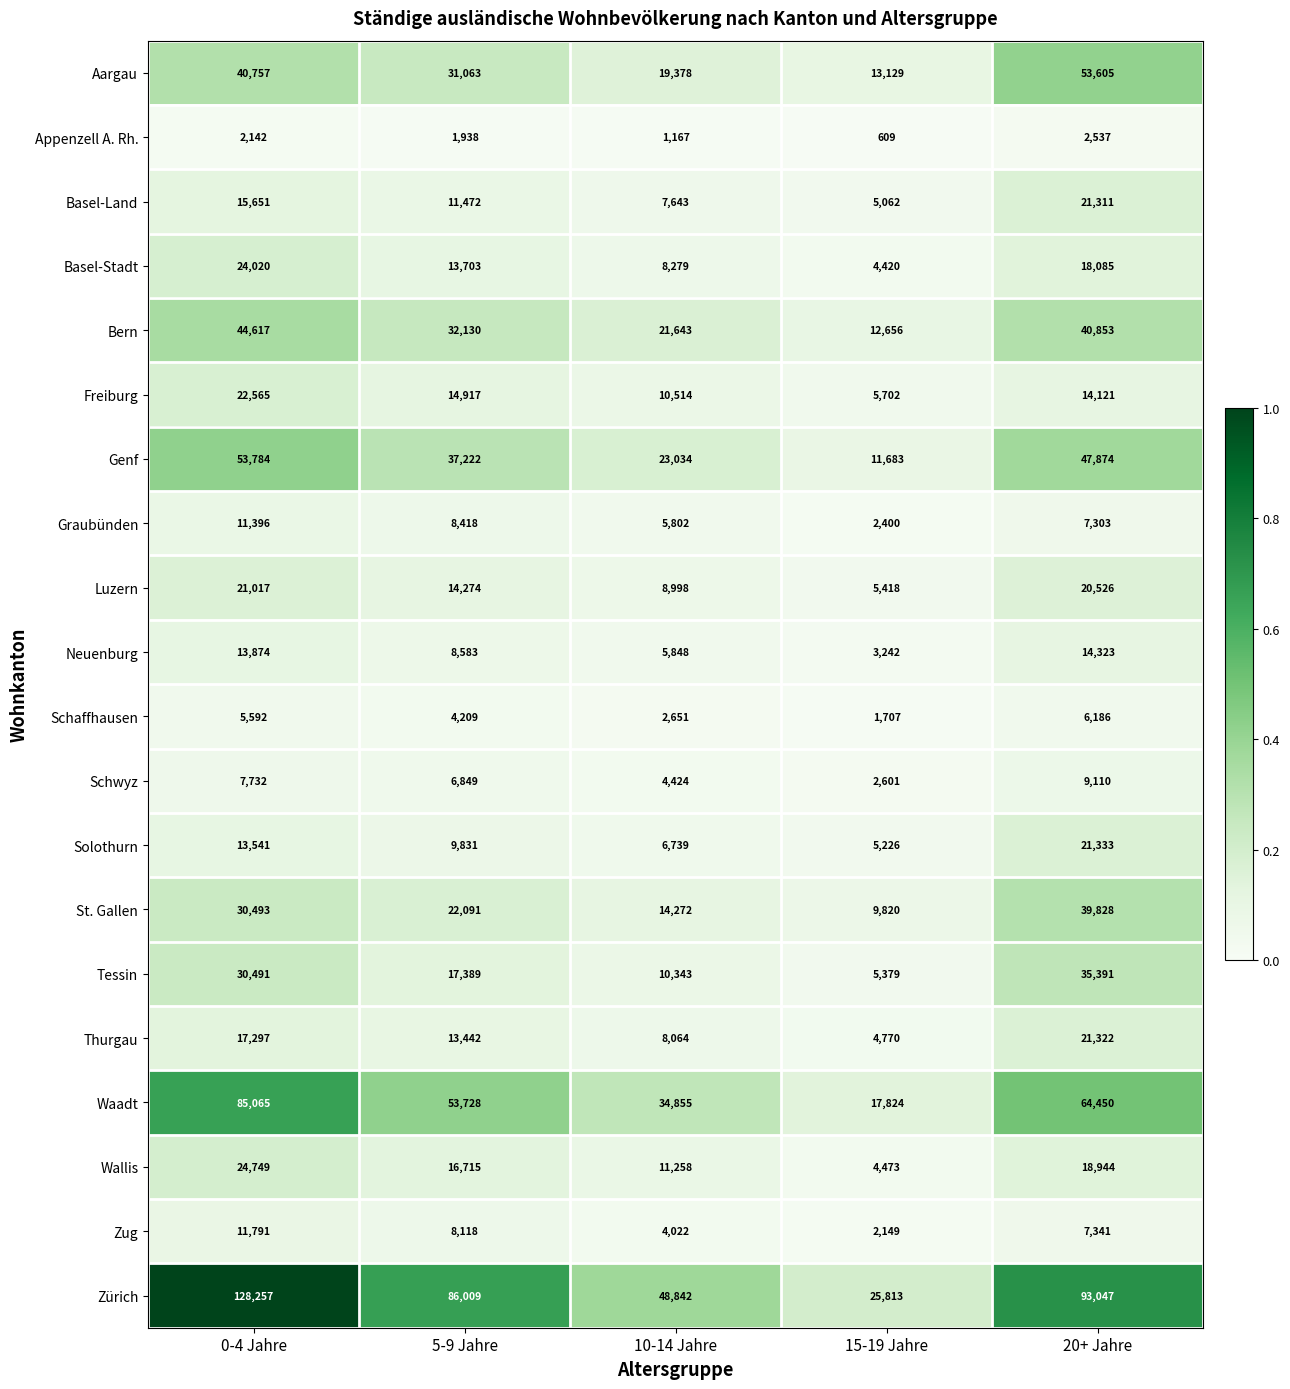

List the labels in order of Tessin value, smallest first.

15-19 Jahre, 10-14 Jahre, 5-9 Jahre, 0-4 Jahre, 20+ Jahre